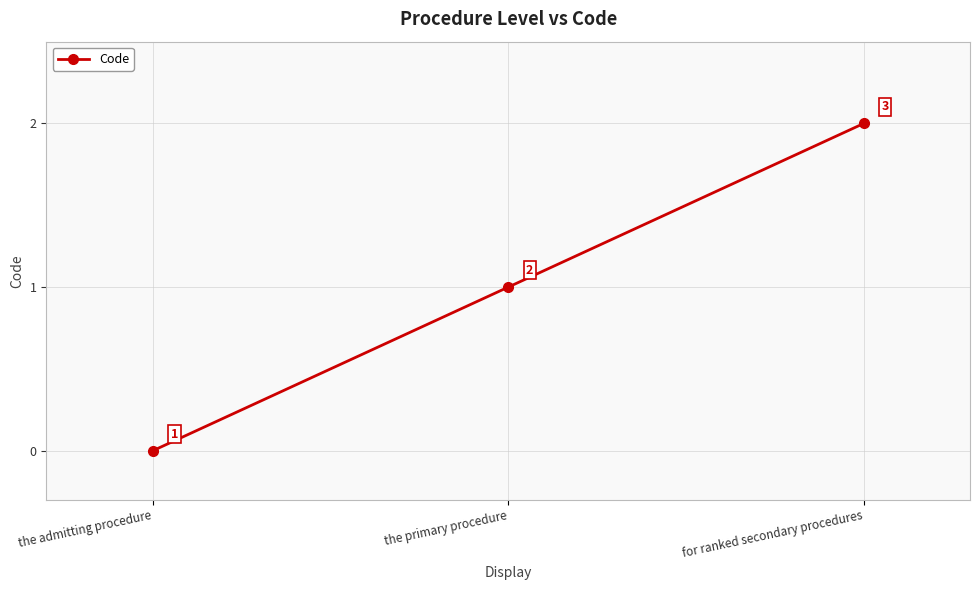

At which category does the chart reach its peak across all series?

for ranked secondary procedures